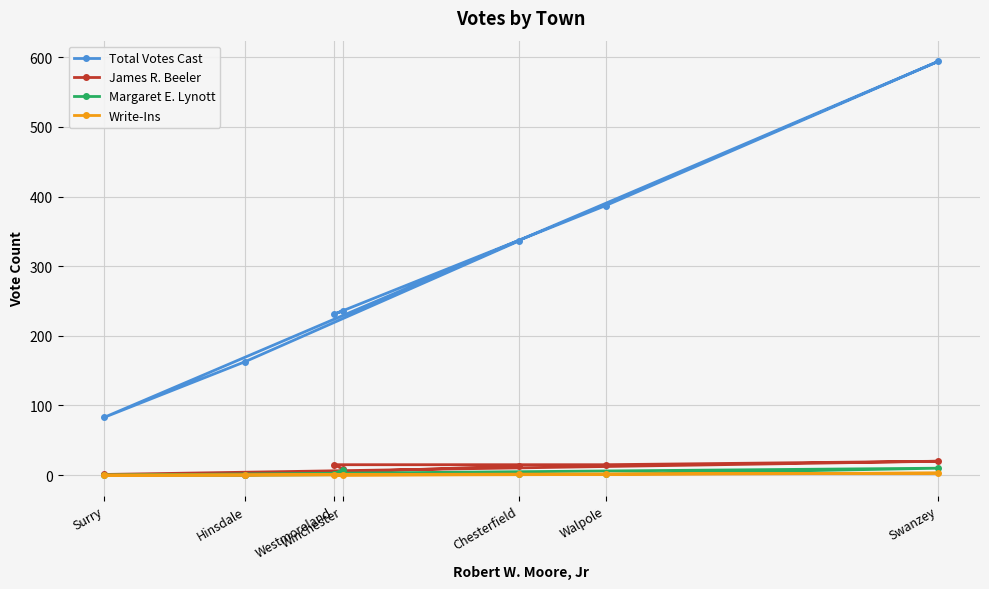

How many lines are shown in the chart?

4